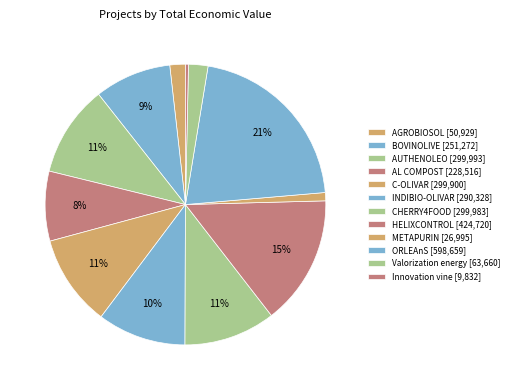

Does Valorization energy represent more than half of the total?

No